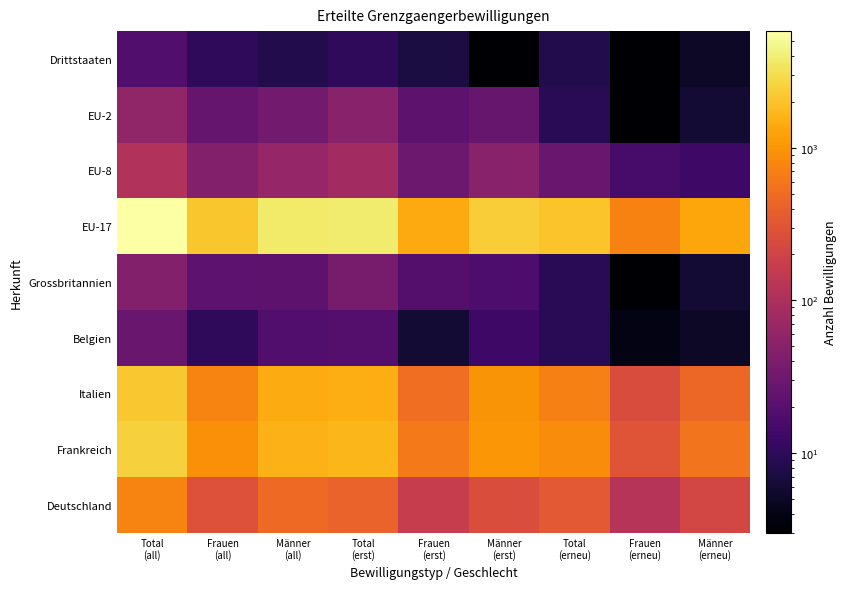

Which has a higher value, Total
(erneu) or Total
(all)?

Total
(all)